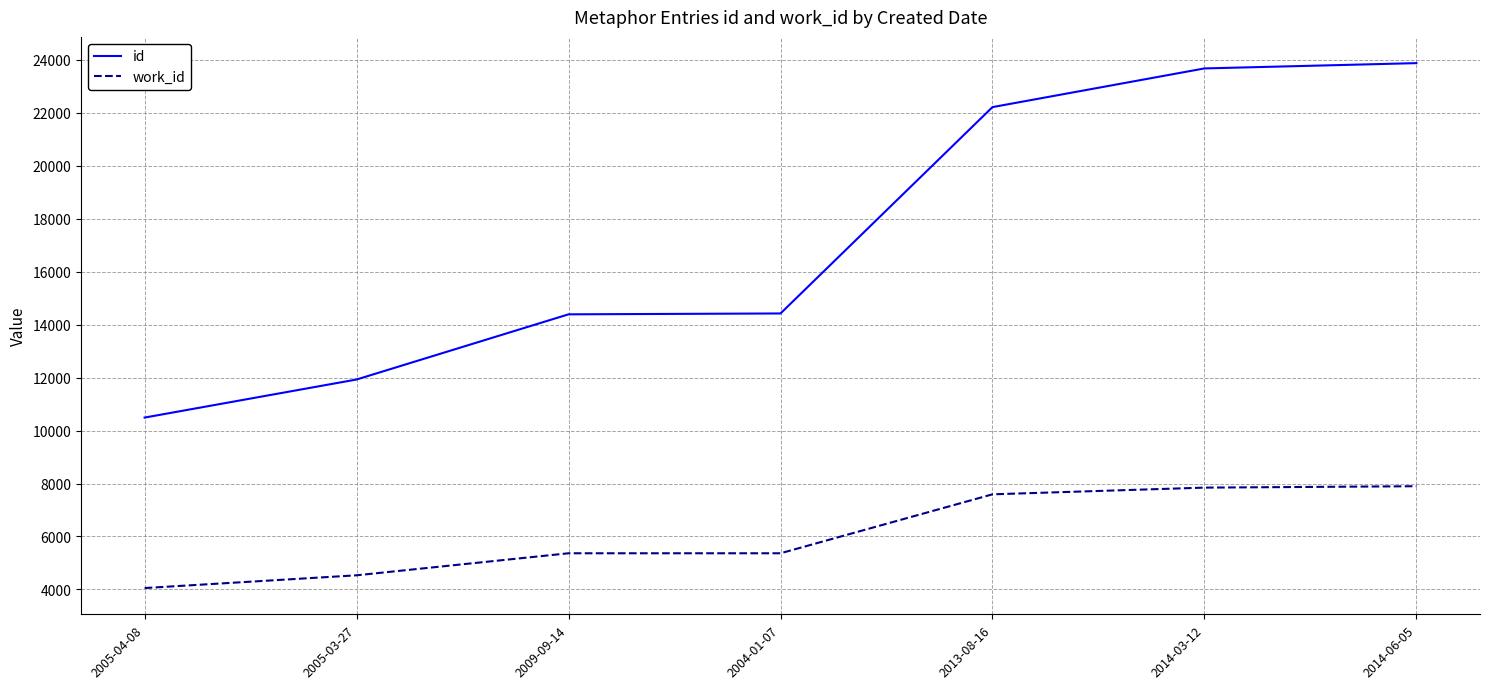

True or false: work_id and id cross at least once.

False